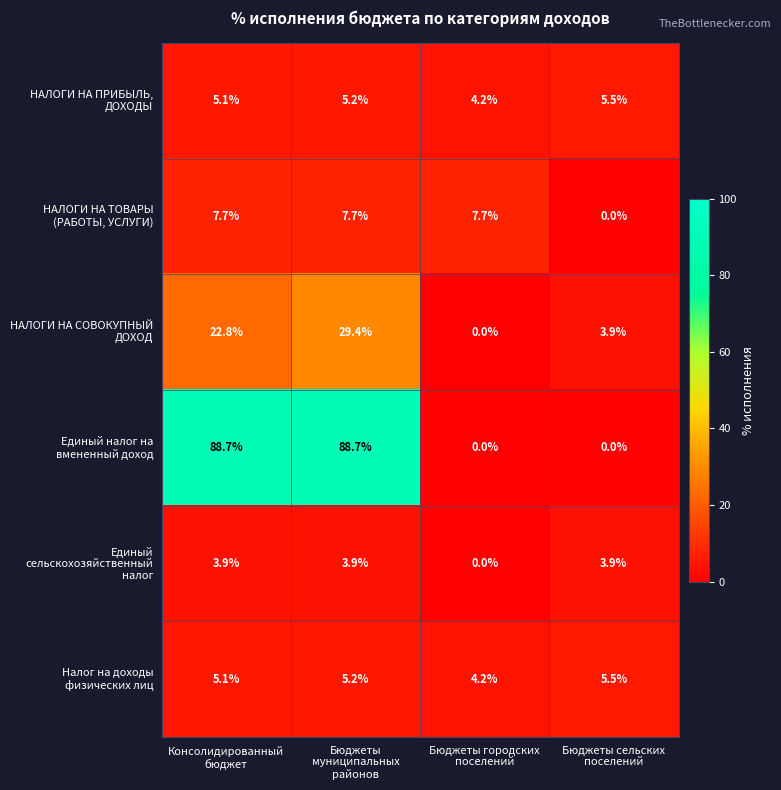

What is the difference between the highest and lowest values at Бюджеты сельских
поселений?

5.5